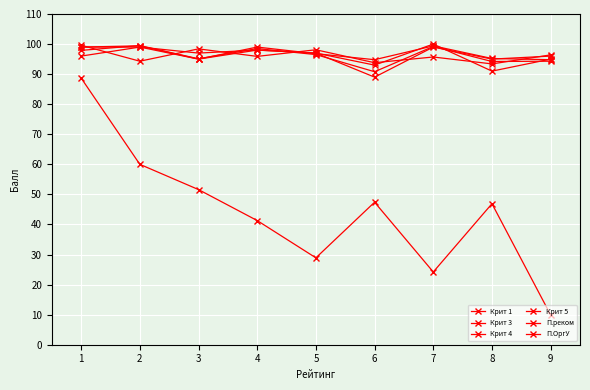

The Крит 5 series shows 96.5 at 5. True or false?

True